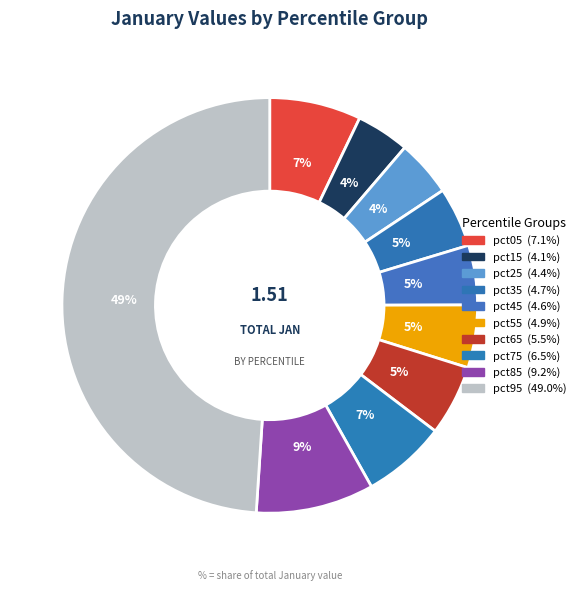

Combined, do pct85 and pct75 account for over 50%?

No